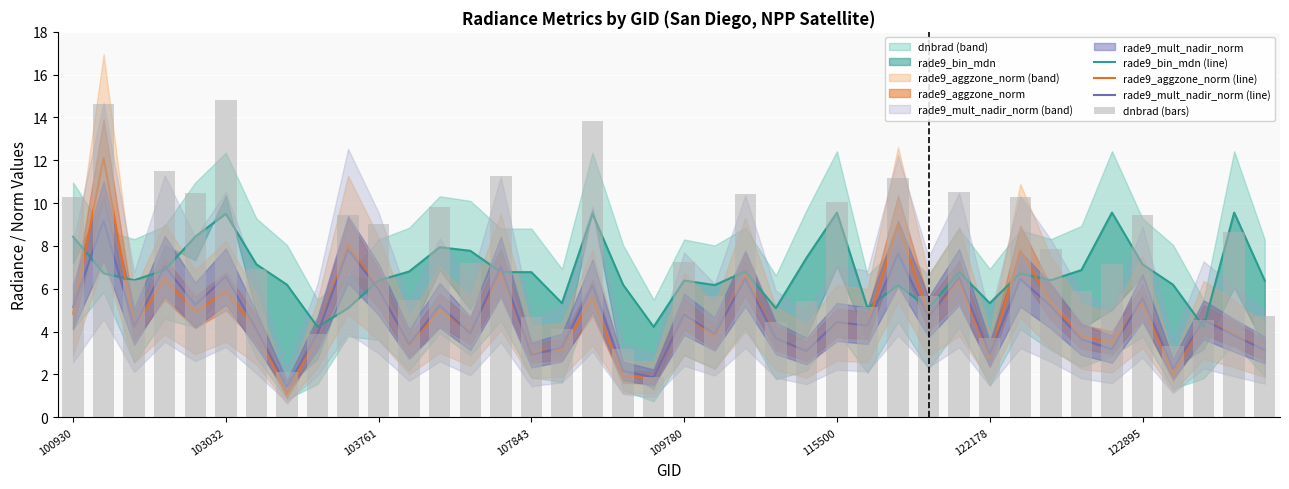

What is the average value of the dnbrad (bars) series?

7.6